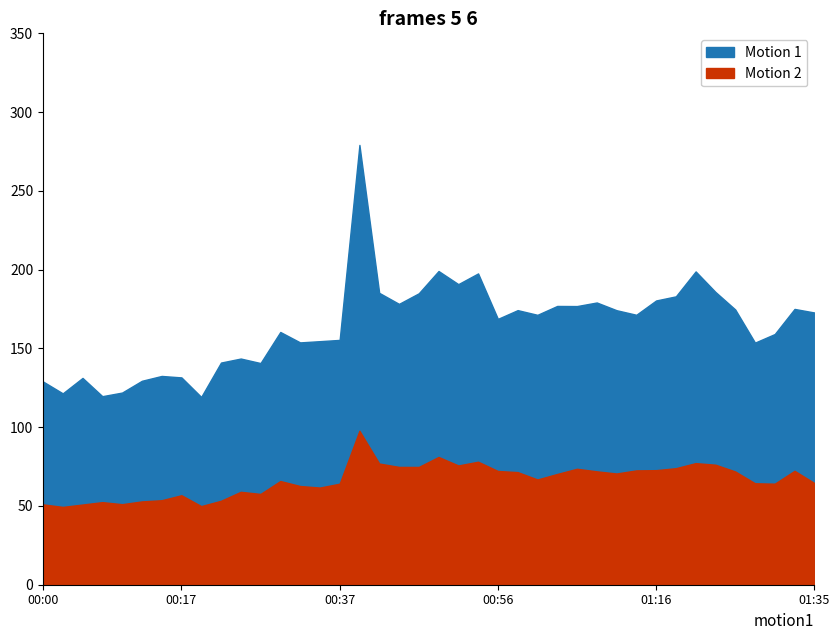

Is it true that P2 equals 42.8 at 01:06?

False